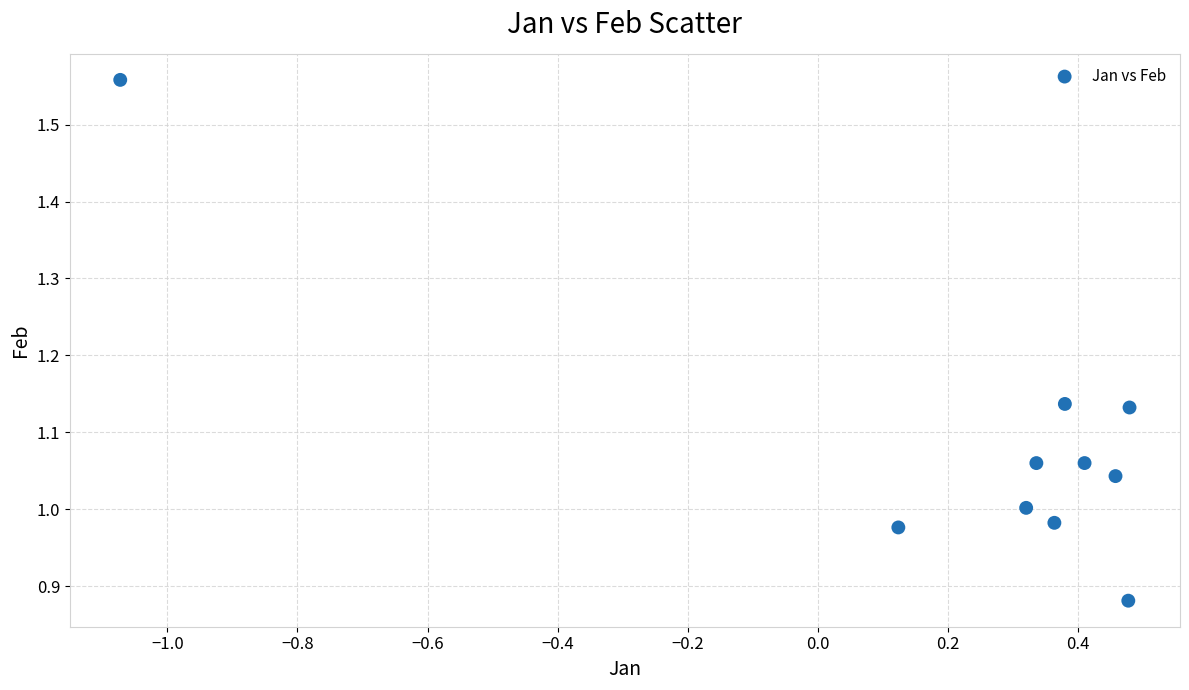

What is the range of Y values (max minus min)?

0.7